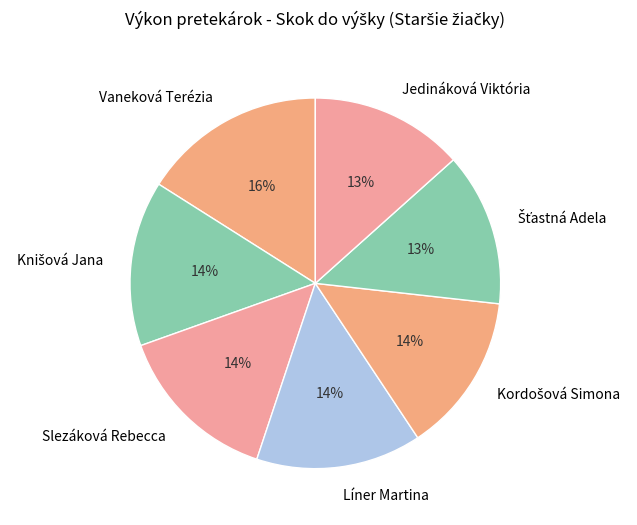

Do Slezáková Rebecca and Vaneková Terézia together represent more than half of the pie?

No